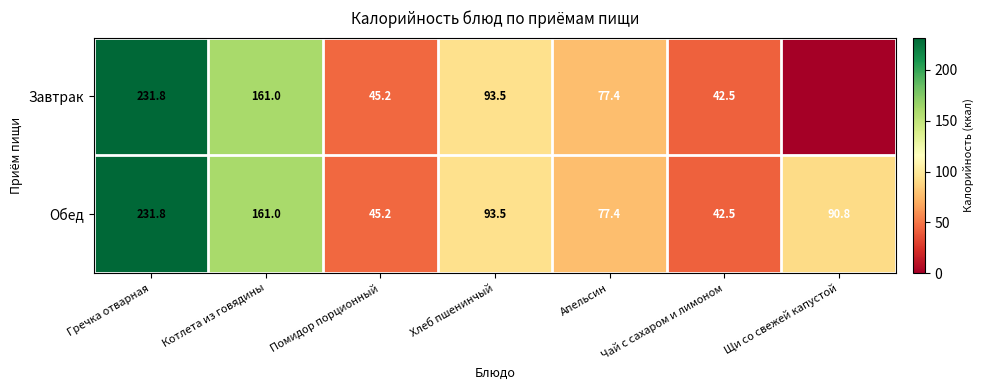

What is the highest value of the Обед series?

231.8